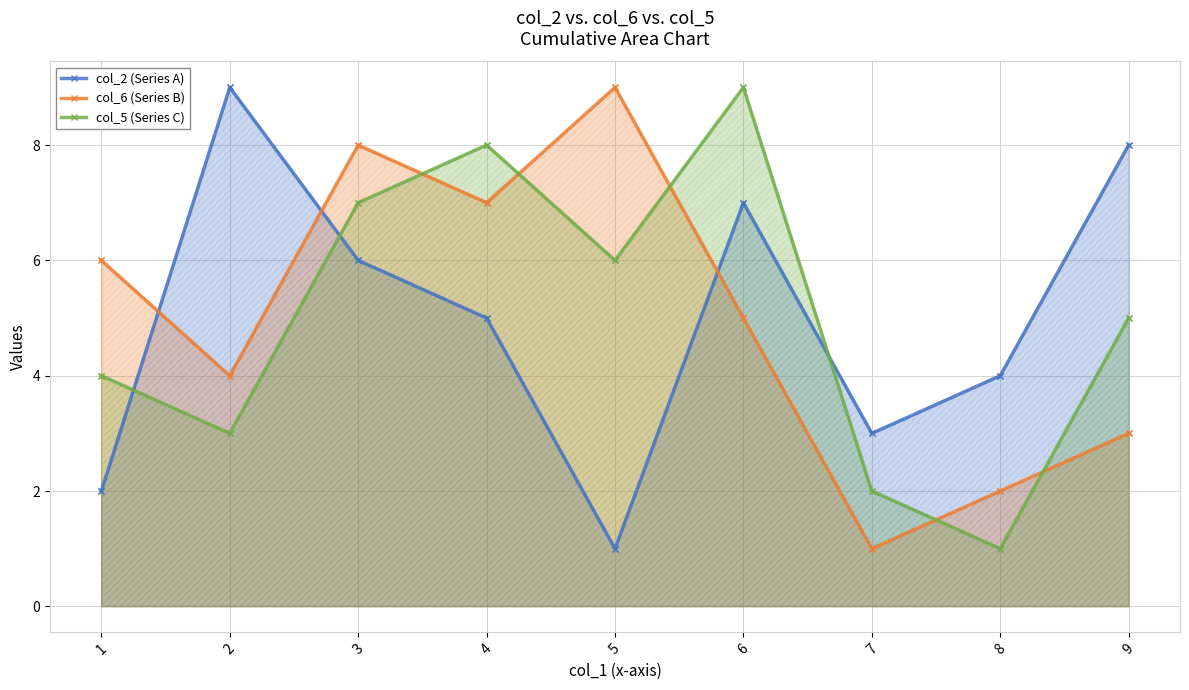

Which series changed the most between 2 and 6?

col_5 (Series C)